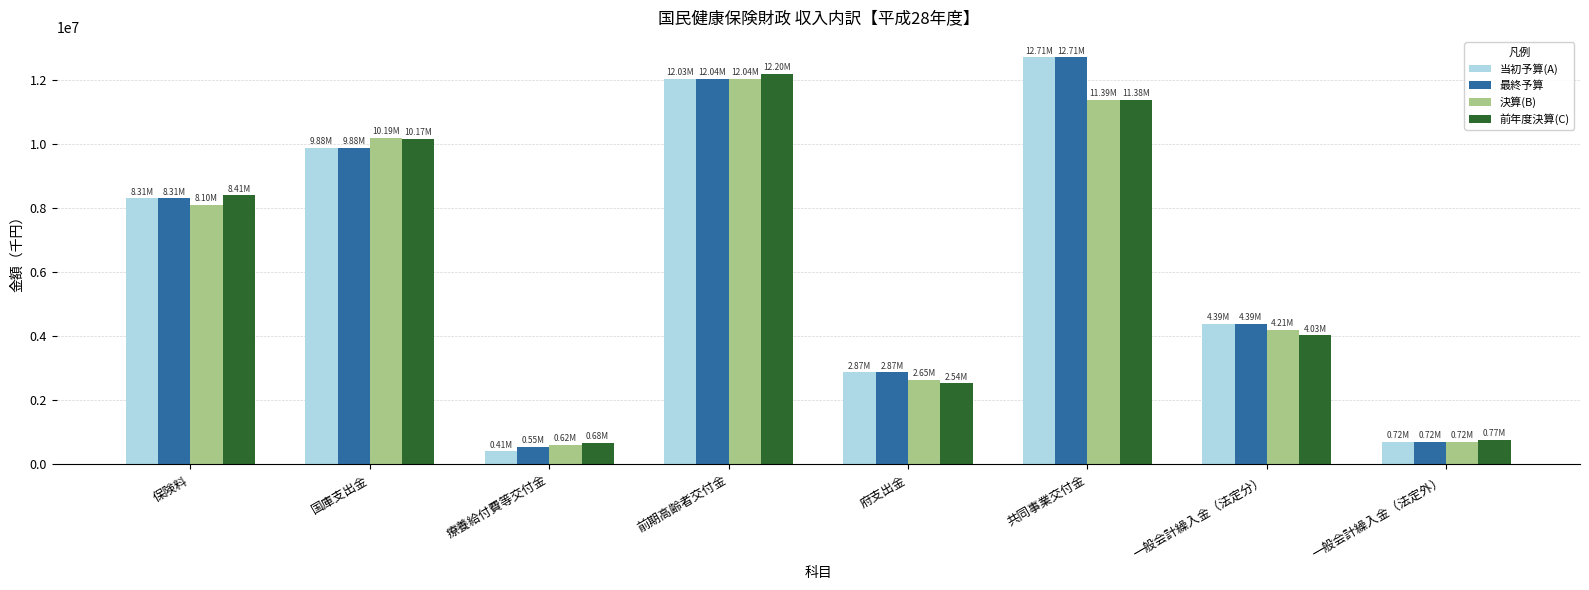

How many groups of bars are there?

8